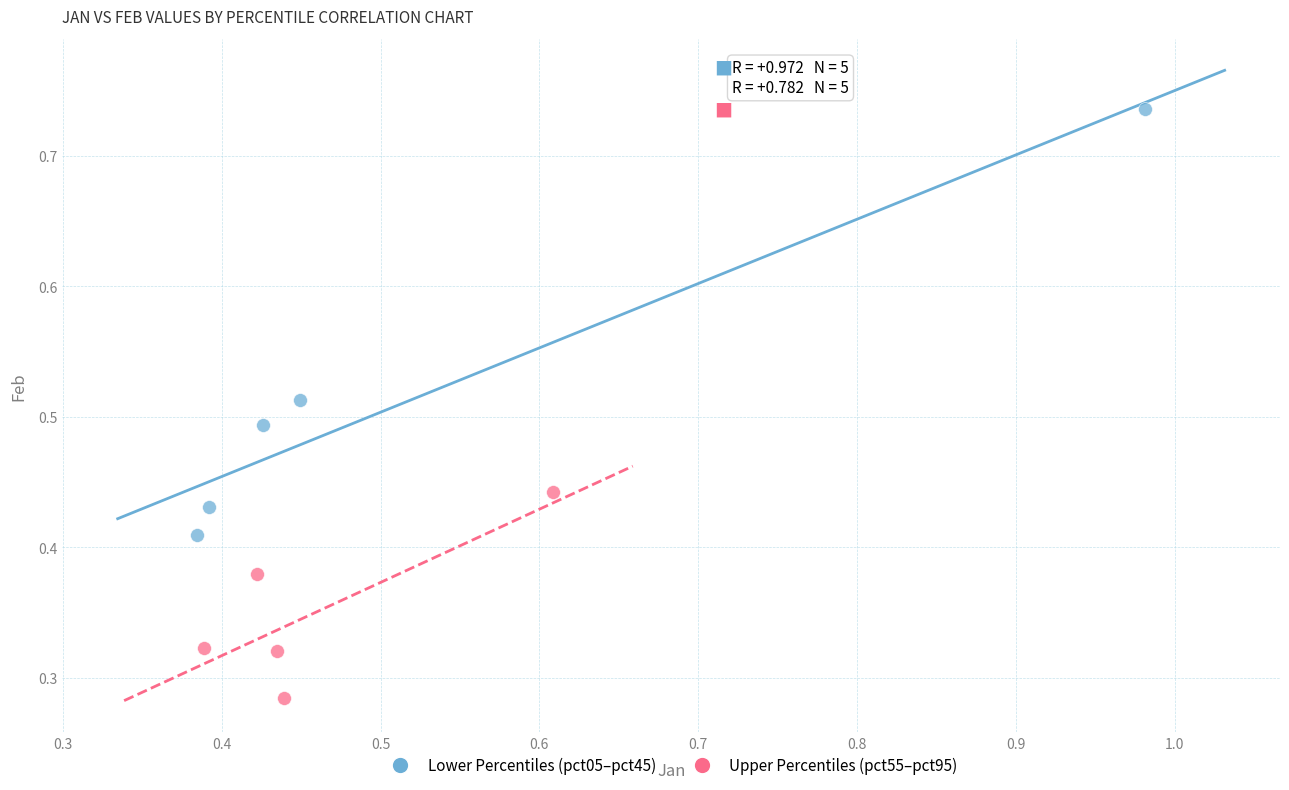

Which series has the largest Y range (max minus min)?

Lower Percentiles (pct05–pct45)